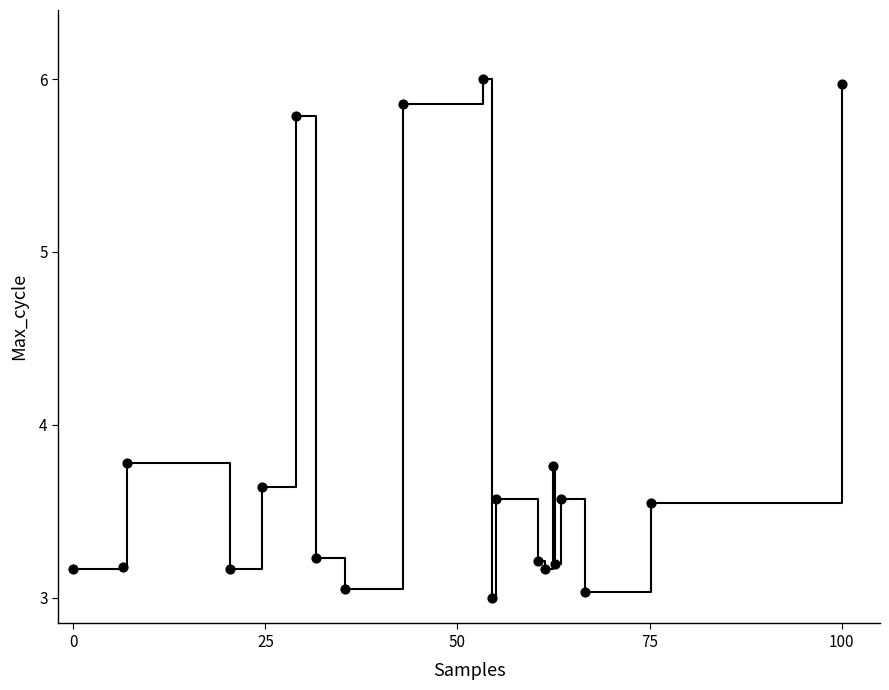

What is the greatest value displayed?

6.0